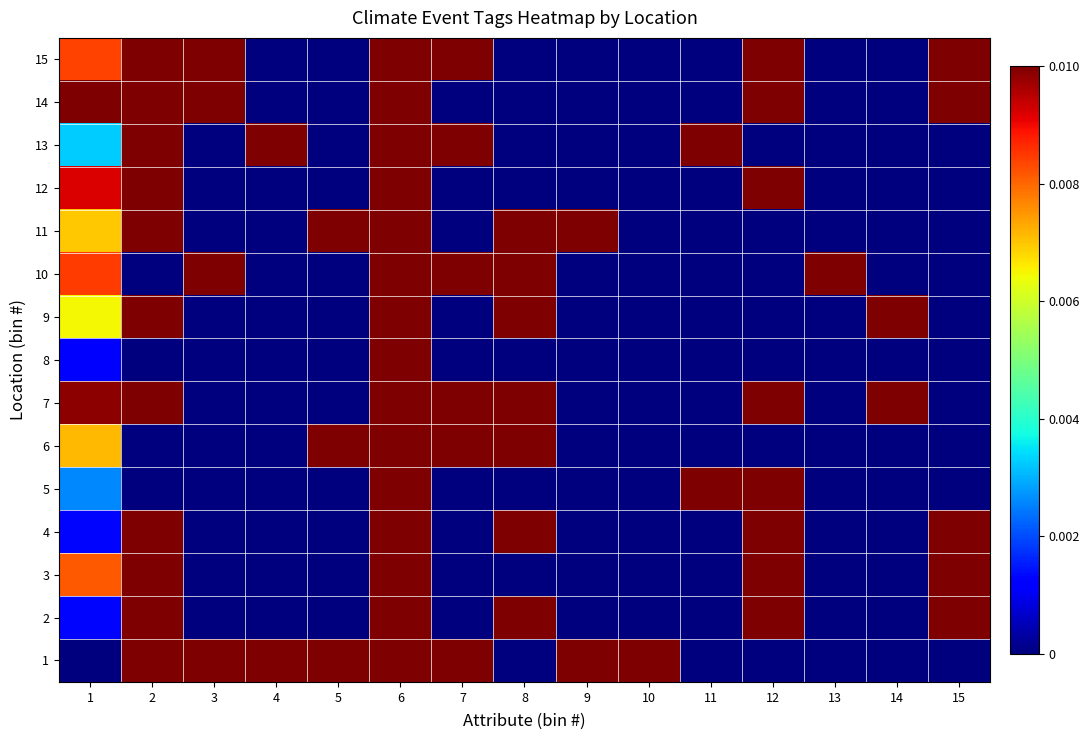

At how many categories does at least one series exceed 0?

15